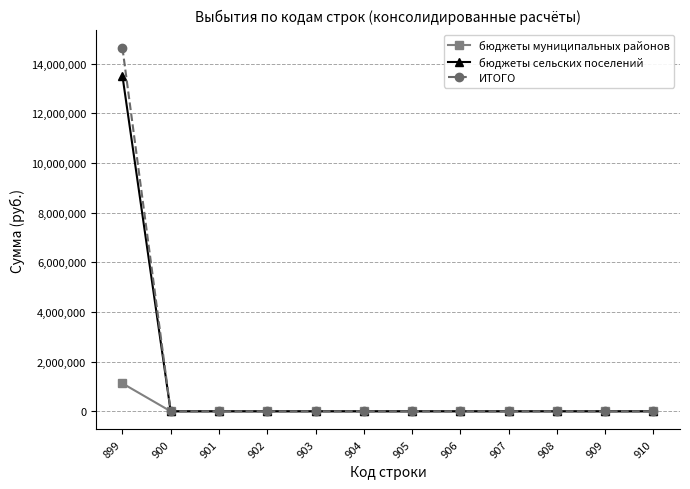

What are all the series names shown in the legend?

бюджеты муниципальных районов, бюджеты сельских поселений, ИТОГО